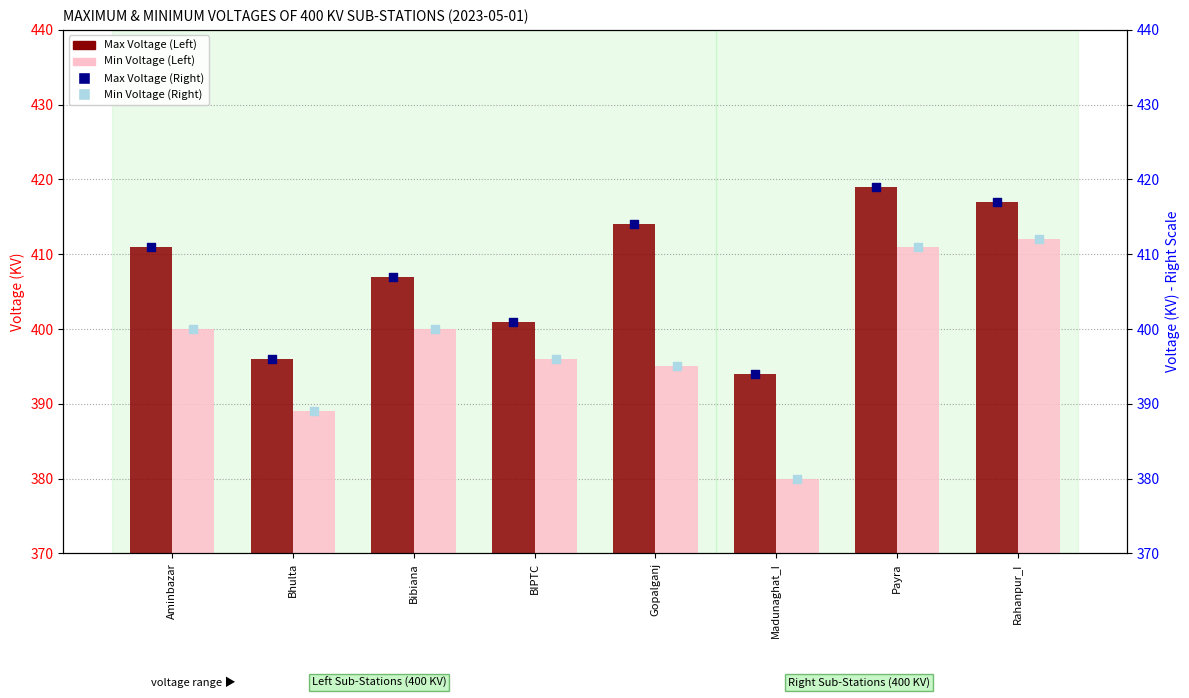

Which series reaches the maximum Y coordinate?

Max Voltage (Left)